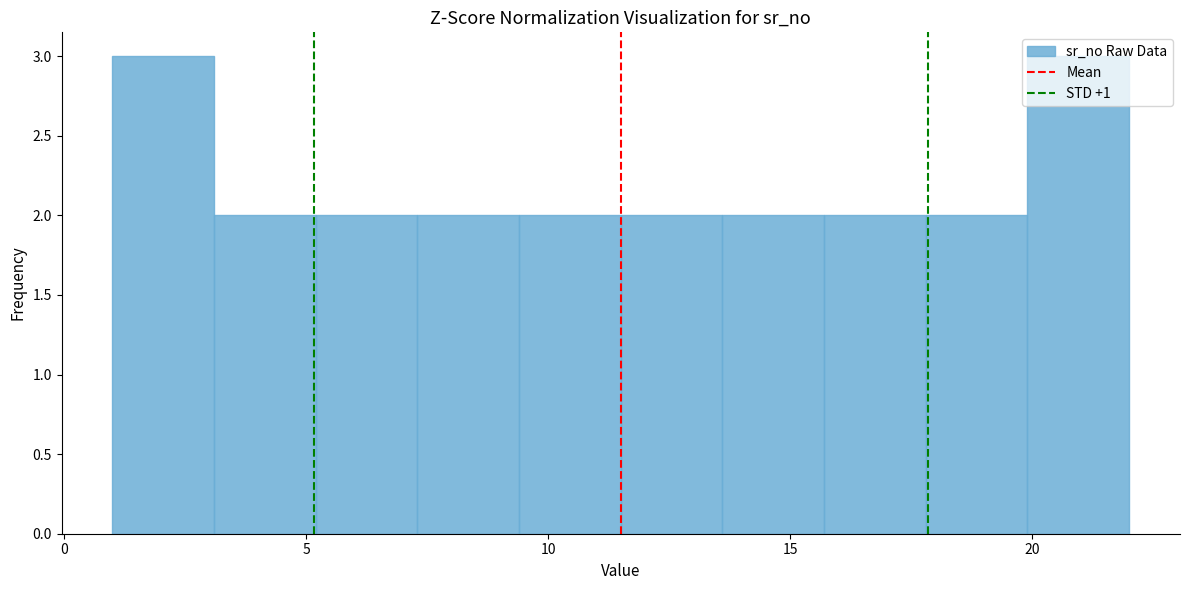

Reading left to right, list every bar in this chart as the range it spans on the x-axis followed by its height. Neither the bar edges nor the heights are printed on the chart, so give them approximately, as read against the axes.

1.0 to 3.1: 3
3.1 to 5.2: 2
5.2 to 7.3: 2
7.3 to 9.4: 2
9.4 to 11.5: 2
11.5 to 13.6: 2
13.6 to 15.7: 2
15.7 to 17.8: 2
17.8 to 19.9: 2
19.9 to 22.0: 3